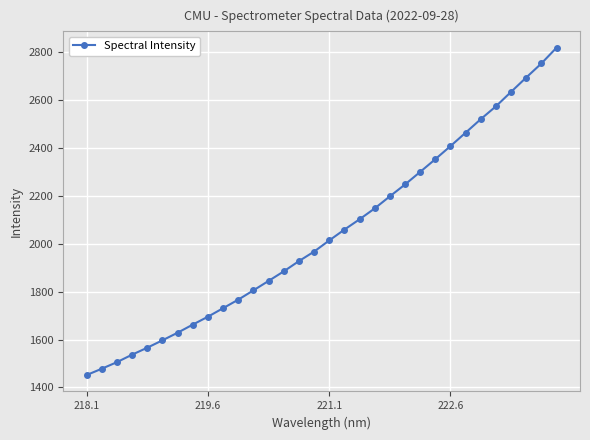

What is the value of the 12th point from the left?

1805.3